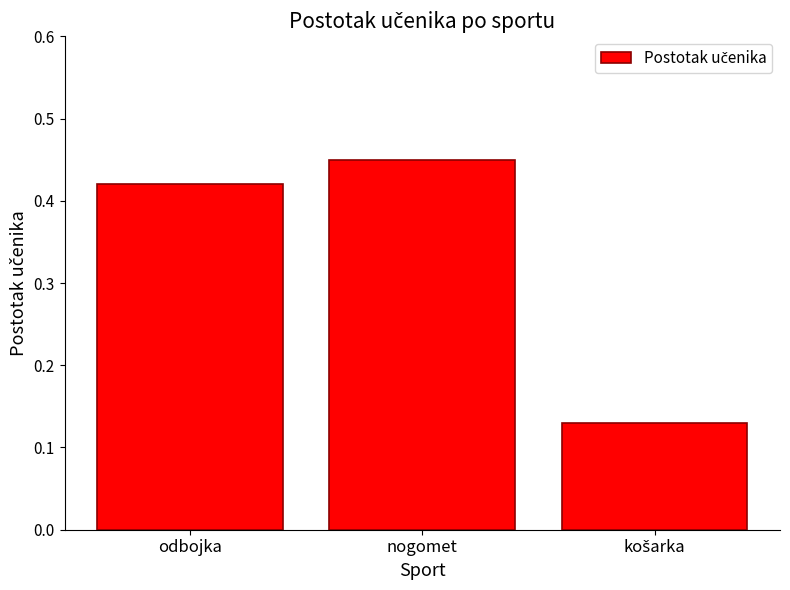

How many values are between 0 and 1?

3